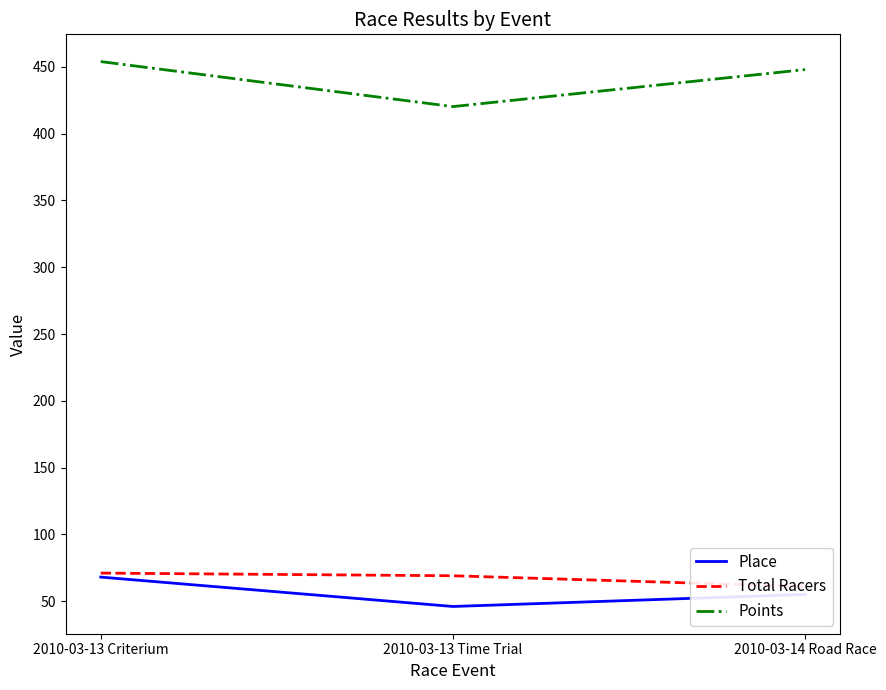

At which label does Points first exceed 448?

2010-03-13 Criterium